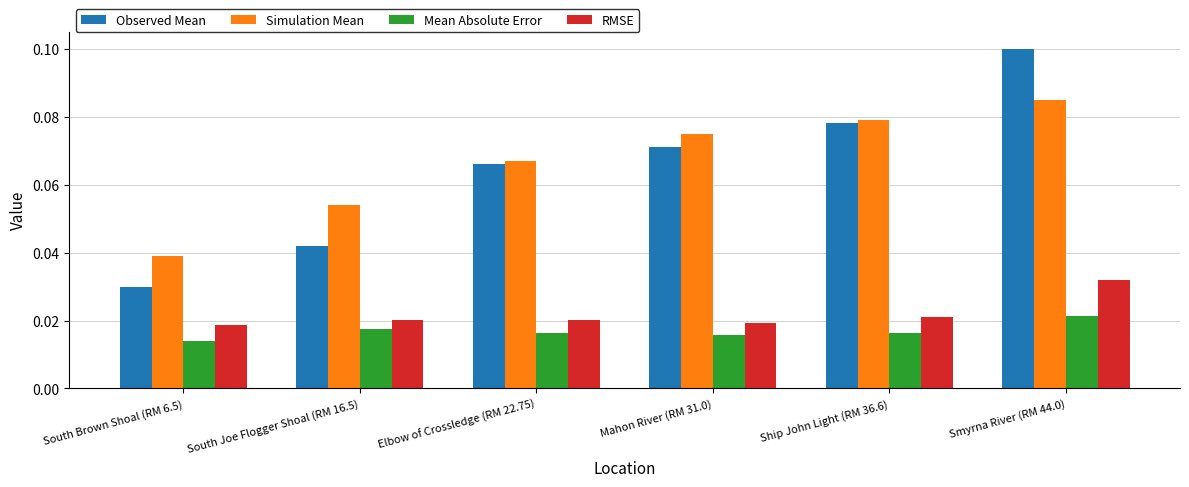

Where is Simulation Mean nearest to the value 0?

South Brown Shoal (RM 6.5)